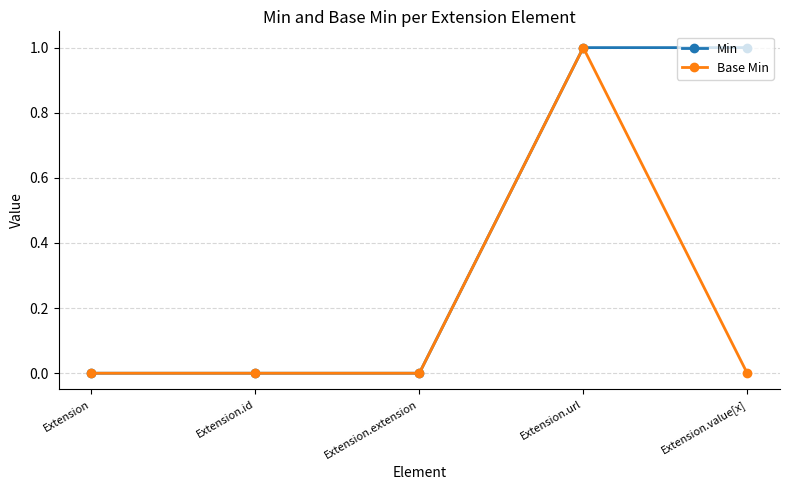

Between Extension.url and Extension.value[x], which series saw the biggest shift?

Base Min